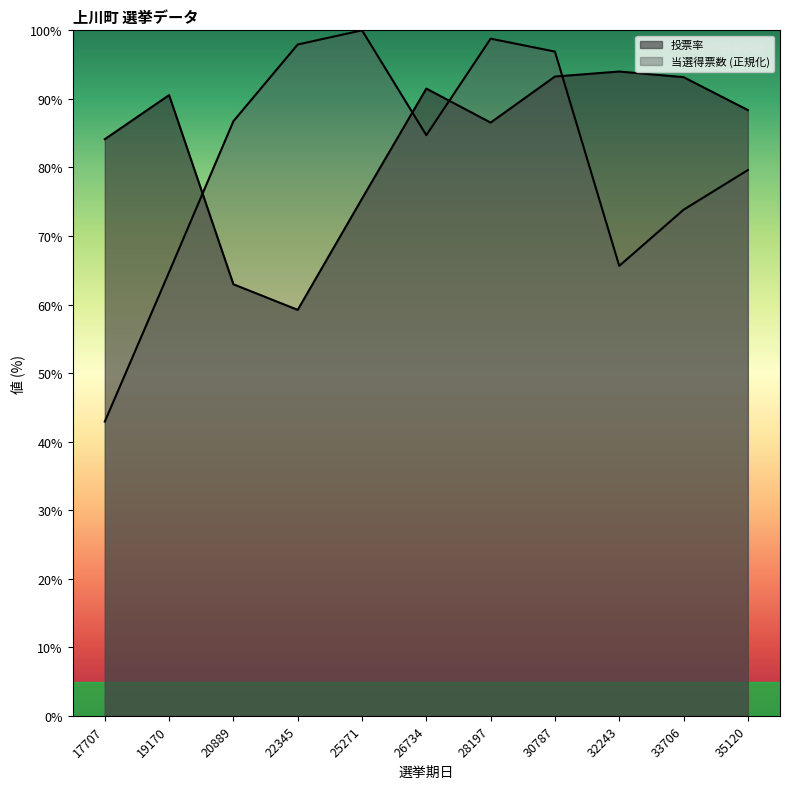

What are all the series names shown in the legend?

投票率, 当選得票数